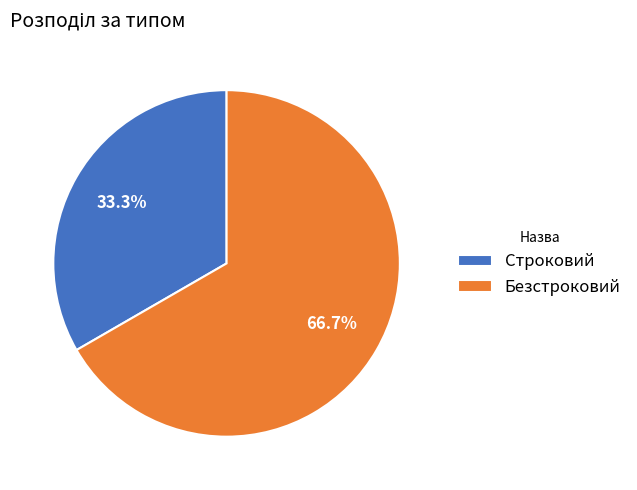

Does Строковий represent more than half of the total?

No